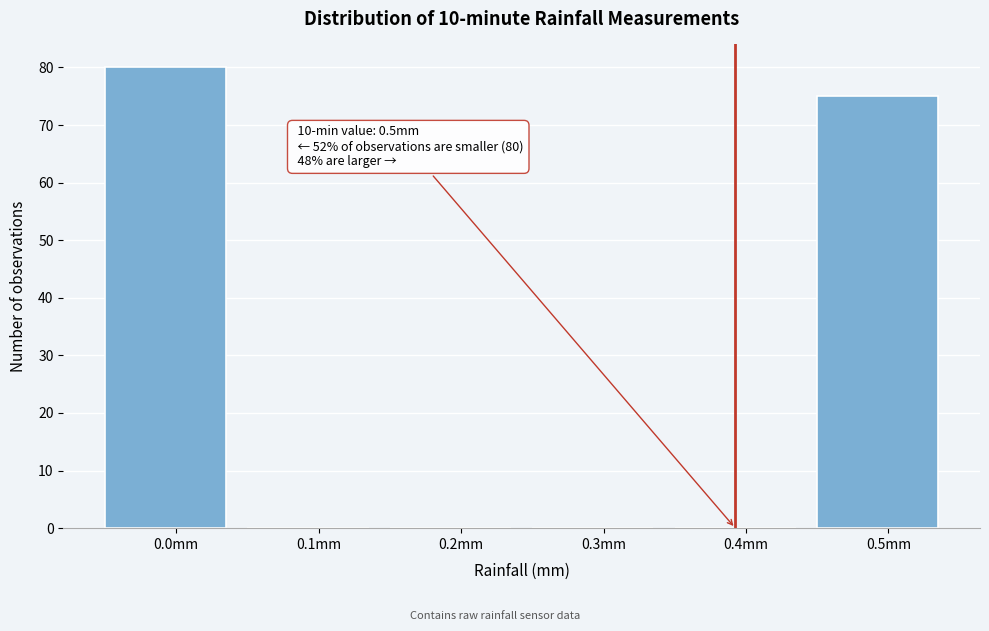

Reading left to right, what are all the values shown in this chart?

0.0mm=80	0.1mm=0	0.2mm=0	0.3mm=0	0.4mm=0	0.5mm=75